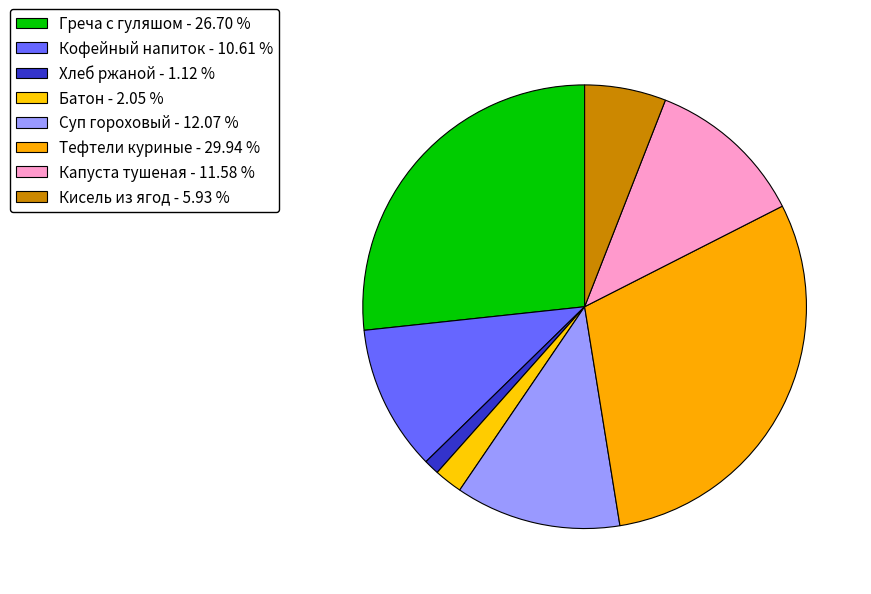

Is the sum of Кофейный напиток and Суп гороховый greater than half?

No